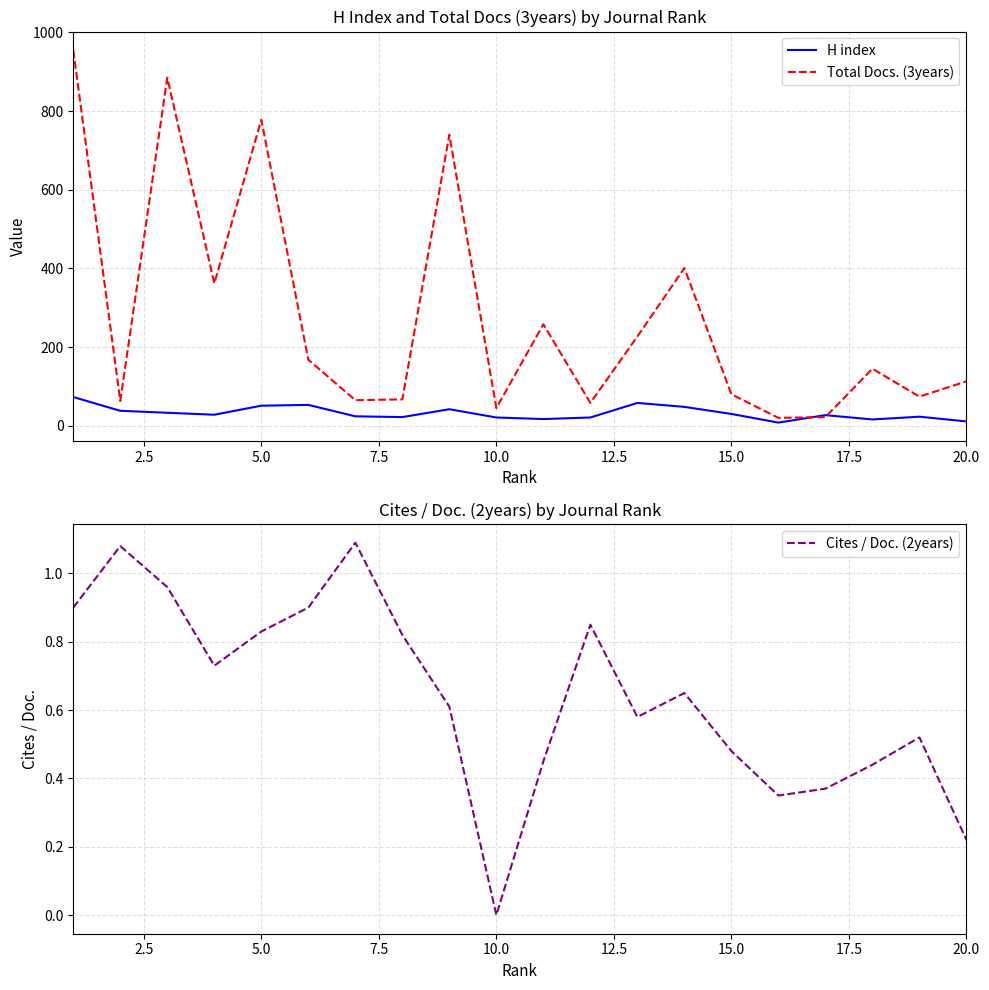

The value of Cites / Doc. (2years) at 5.0 is 1.1. True or false?

False